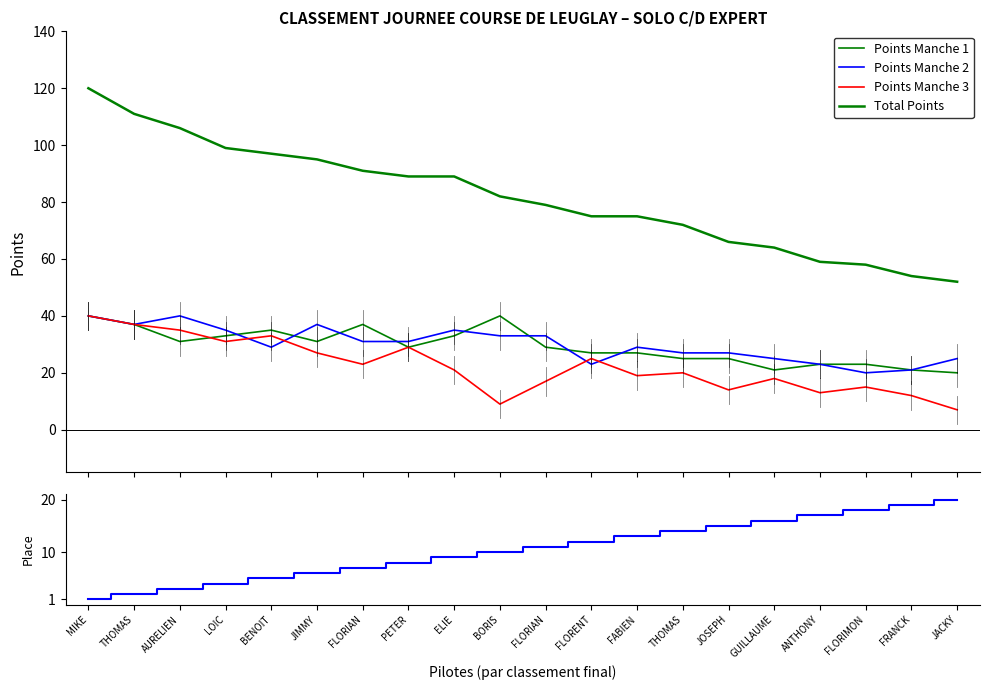

What is the average value of the Place finale series?

10